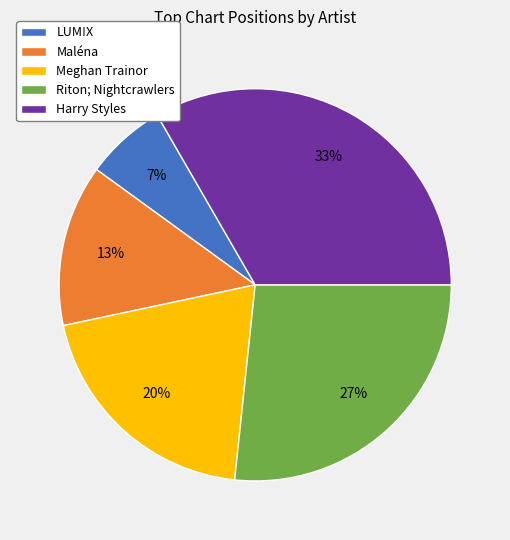

The Maléna slice represents 24% of the pie. True or false?

False